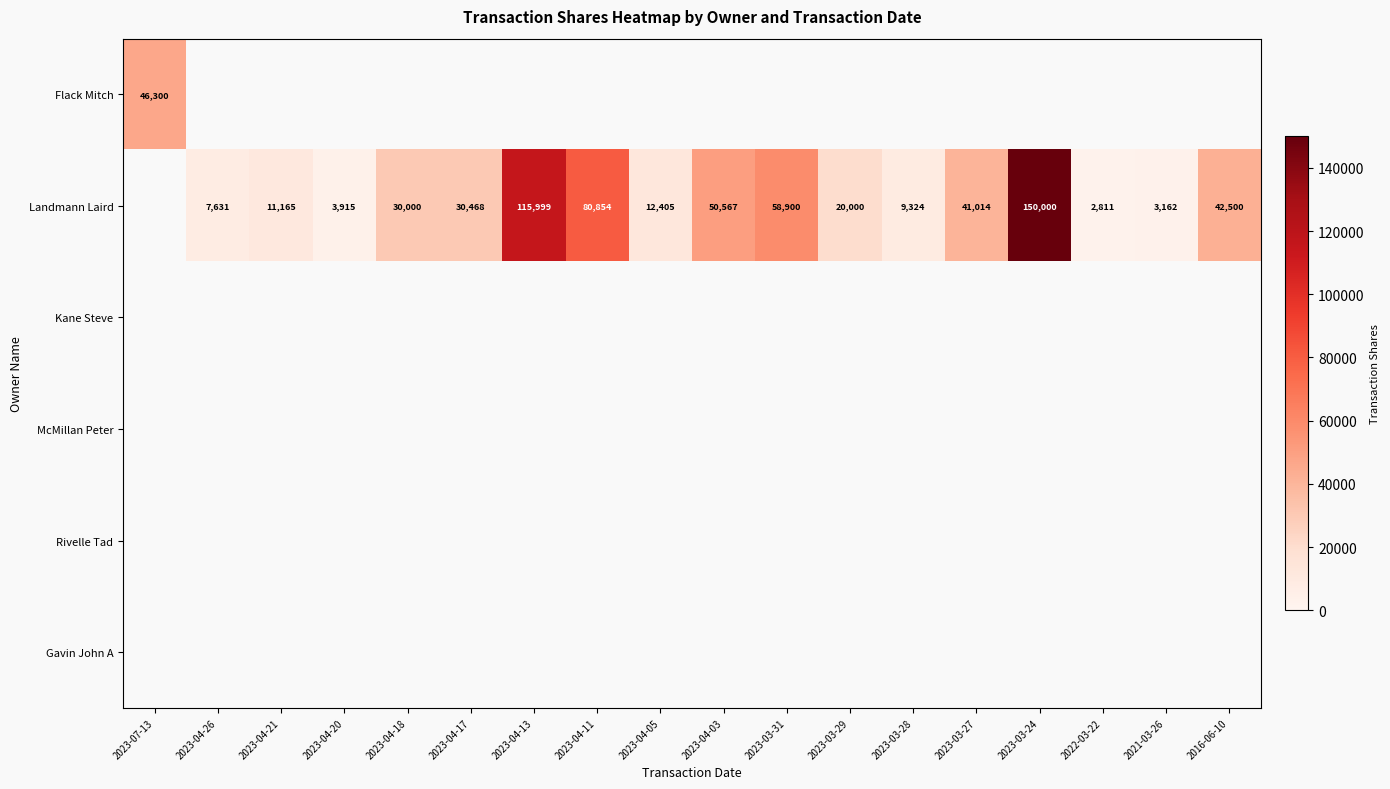

Is it true that Landmann Laird equals 4591 at 2021-03-26?

False